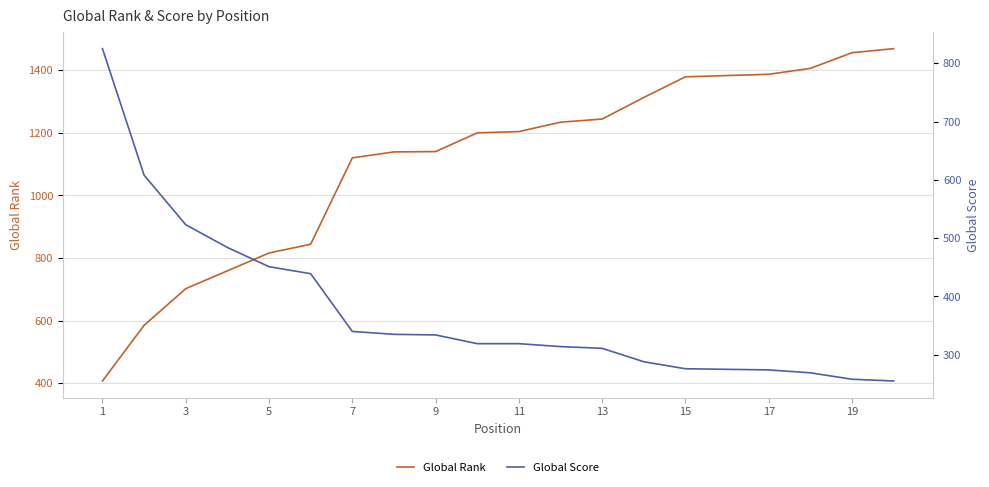

True or false: Global Rank has more than 2 interior local peaks.

False